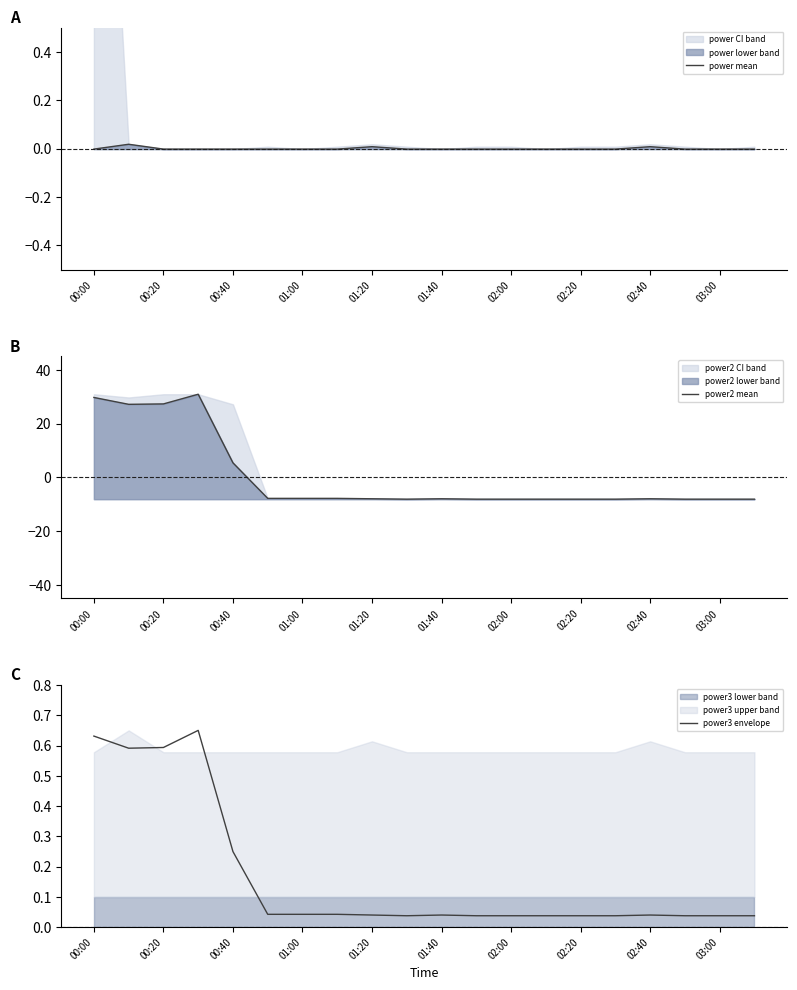

True or false: power2 mean has a value of -14.6 at 02:00.

False